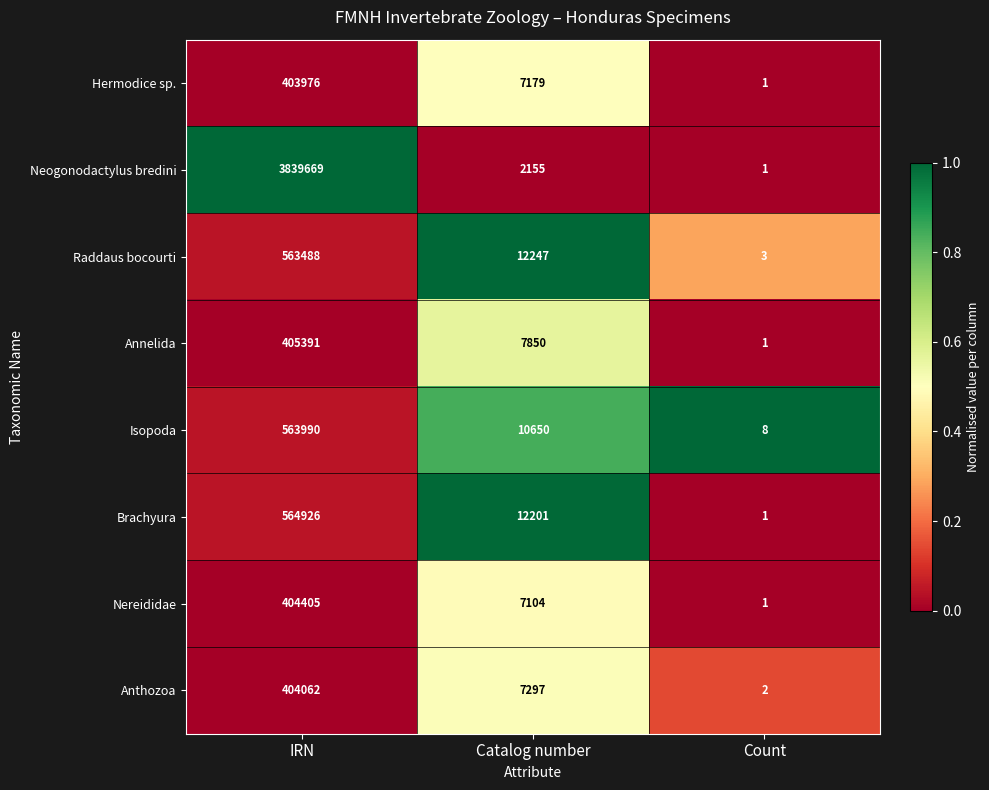

What is the spread (max minus min) of values at IRN?

3435693